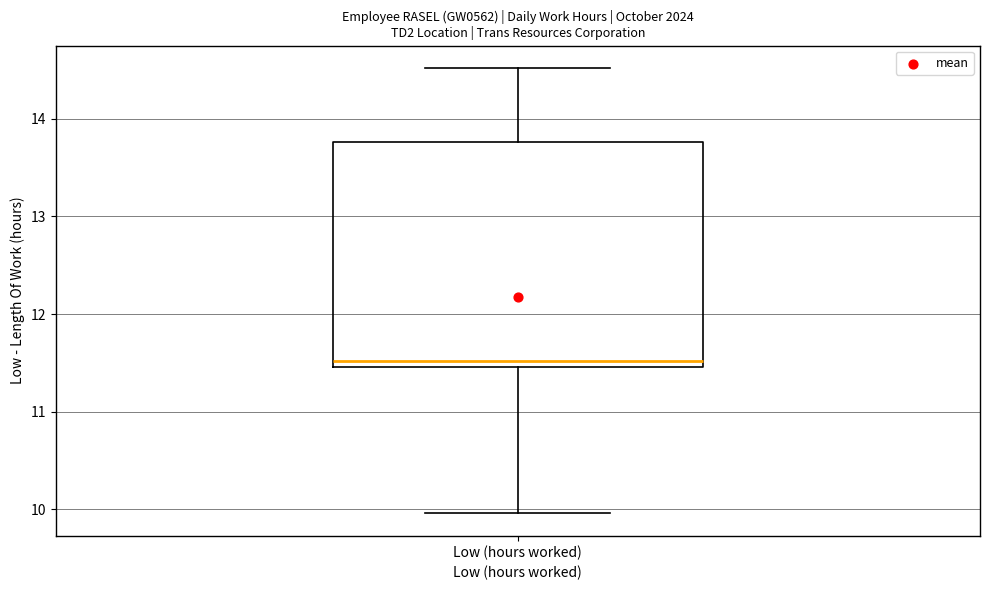

Read this box plot against the y-axis: the position of the median line, the range covered by the box, and the ends of both whiskers. The values are not printed on the chart, so give them approximately, as read against the axis.

median 11.5 (just above the box's lower edge), box 11.5 to 13.8, whiskers 10.0 to 14.5